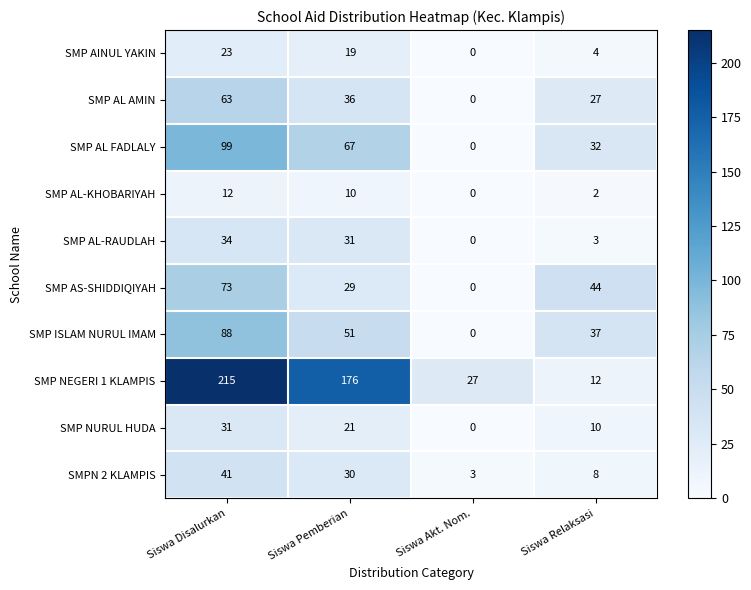

What is the sum of the SMP AL-KHOBARIYAH values at Siswa Disalurkan and Siswa Relaksasi?

14